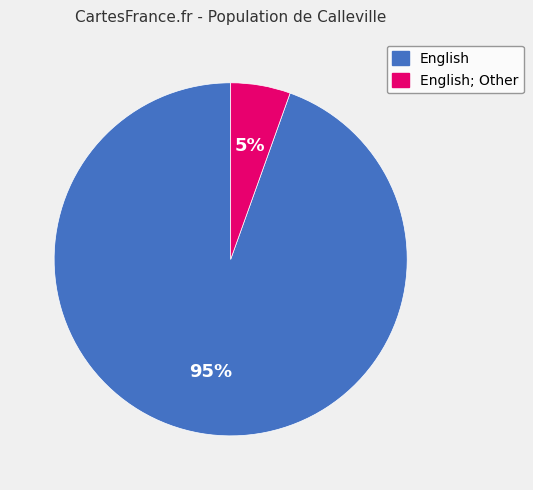

To the nearest percent, what portion does English represent?

95%